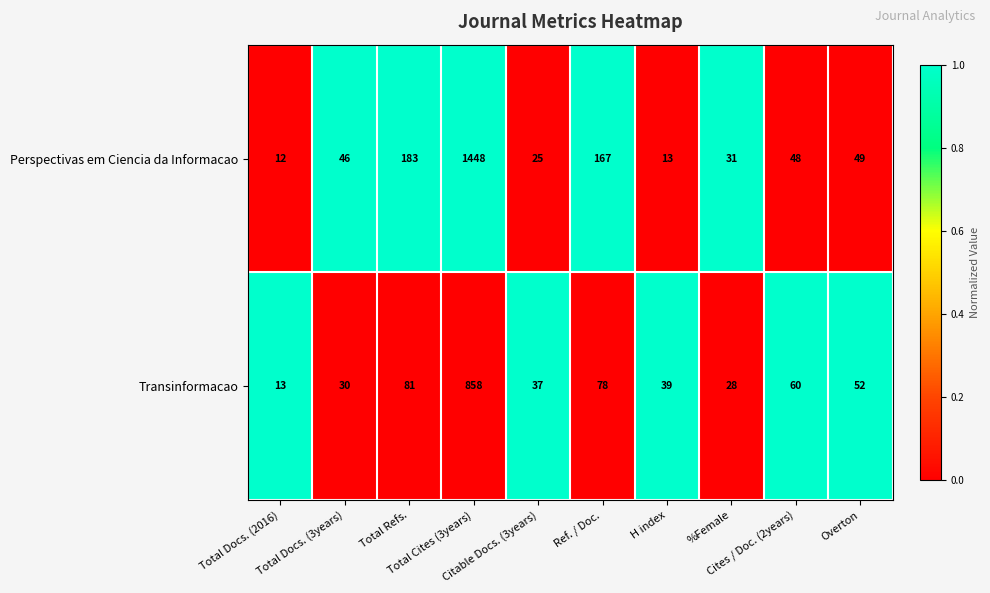

What is the difference between the highest and lowest values at H index?

26